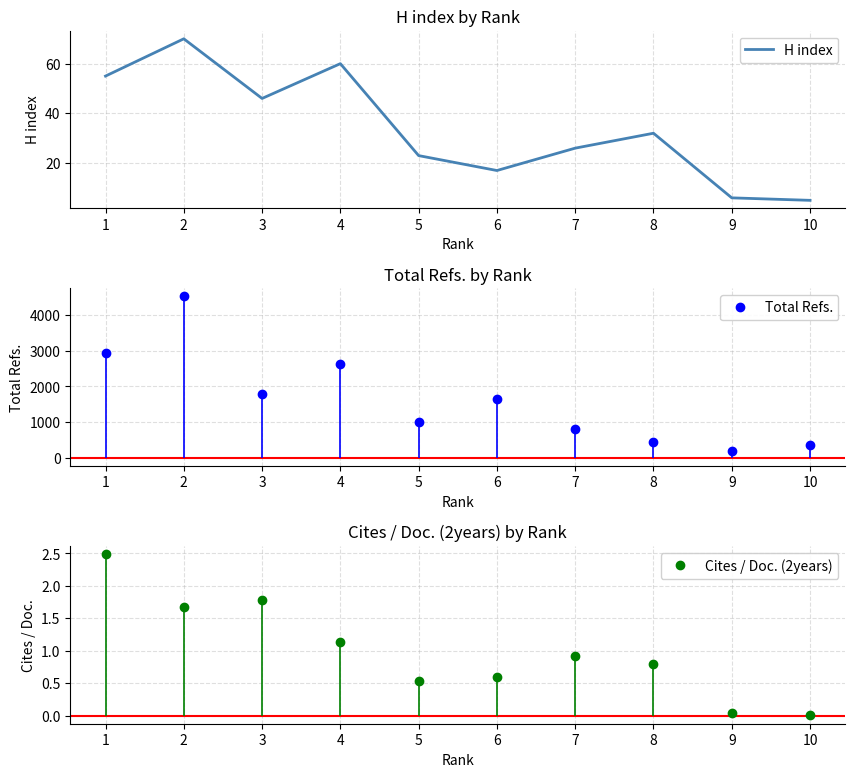

The value of Total Refs. at 7 is 282.2. True or false?

False